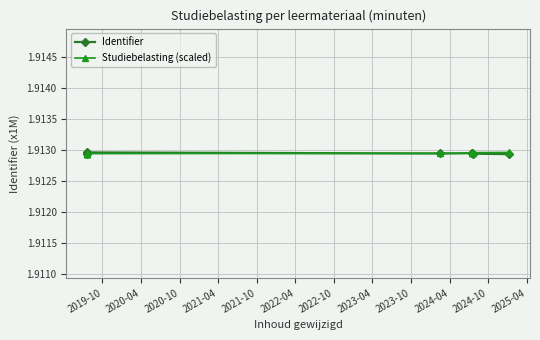

Between 2022-04 and 2023-04, which series saw the biggest shift?

Studiebelasting (scaled)